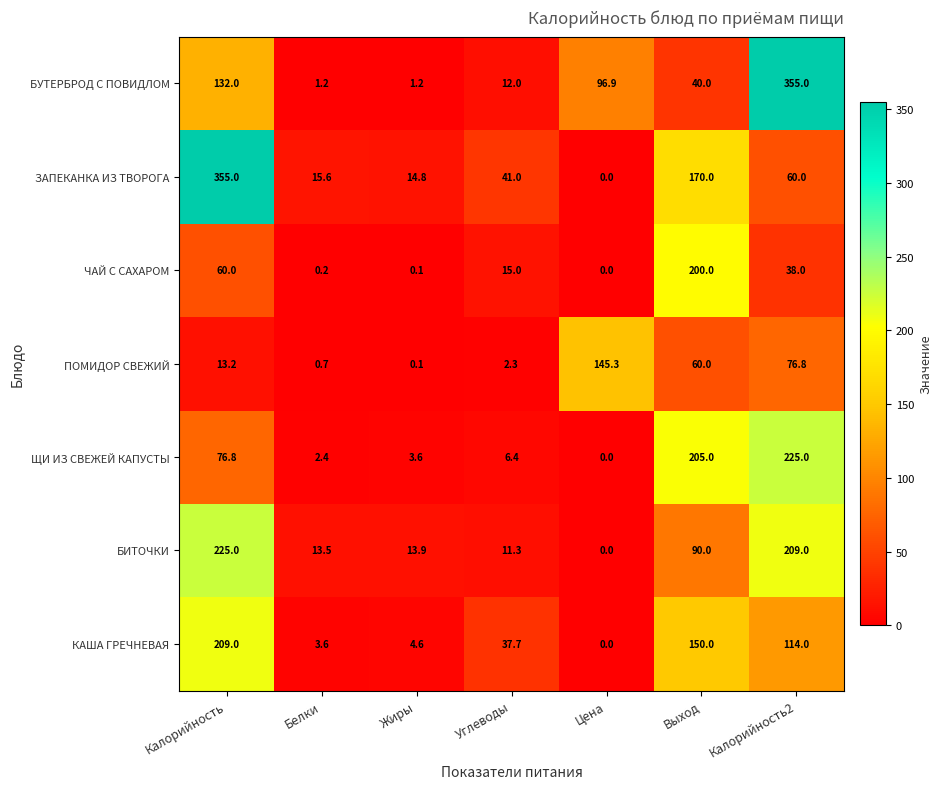

At Углеводы, list the series in order from largest to smallest.

ЗАПЕКАНКА ИЗ ТВОРОГА, КАША ГРЕЧНЕВАЯ, ЧАЙ С САХАРОМ, БУТЕРБРОД С ПОВИДЛОМ, БИТОЧКИ, ЩИ ИЗ СВЕЖЕЙ КАПУСТЫ, ПОМИДОР СВЕЖИЙ